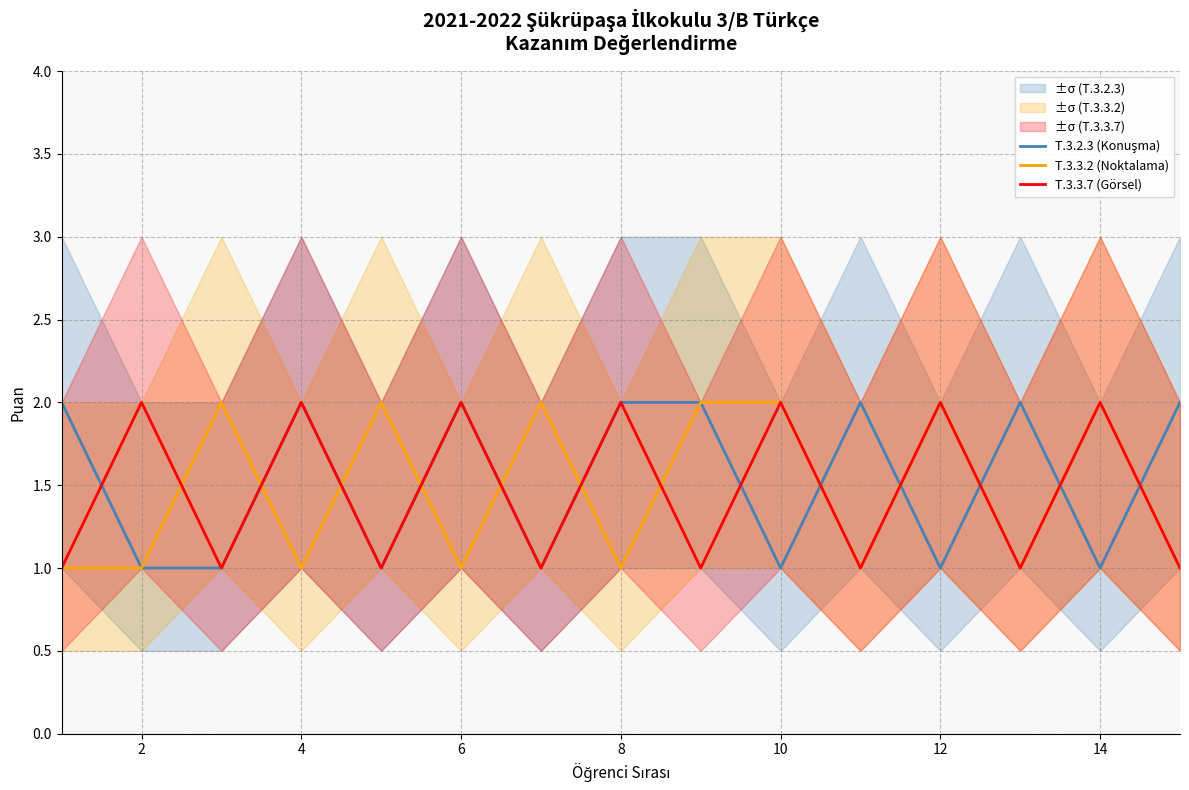

Reading left to right, transcribe all the data shown in this chart.

T.3.2.3 (Konuşma): 2	1	1	2	1	2	1	2	2	1	2	1	2	1	2
T.3.3.2 (Noktalama): 1	1	2	1	2	1	2	1	2	2	1	2	1	2	1
T.3.3.7 (Görsel): 1	2	1	2	1	2	1	2	1	2	1	2	1	2	1